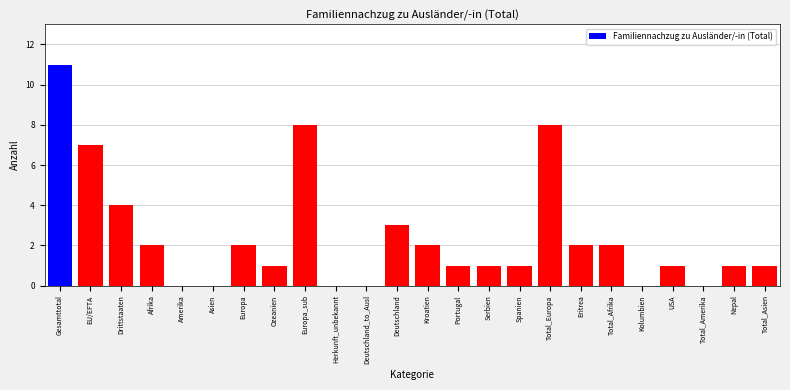

Reading right to left, transcribe all the data shown in this chart.

Total_Asien=1	Nepal=1	Total_Amerika=0	USA=1	Kolumbien=0	Total_Afrika=2	Eritrea=2	Total_Europa=8	Spanien=1	Serbien=1	Portugal=1	Kroatien=2	Deutschland=3	Deutschland_to_Ausl=0	Herkunft_unbekannt=0	Europa_sub=8	Ozeanien=1	Europa=2	Asien=0	Amerika=0	Afrika=2	Drittstaaten=4	EU/EFTA=7	Gesamttotal=11